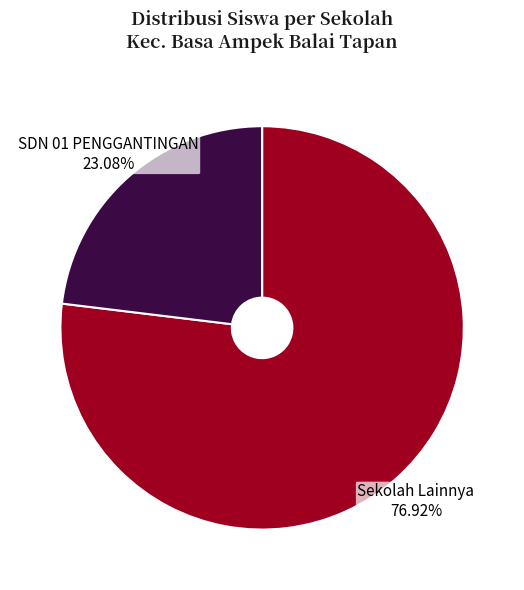

What is the ratio of the value at SDN 01 PENGGANTINGAN to the value at Sekolah Lainnya?

0.3